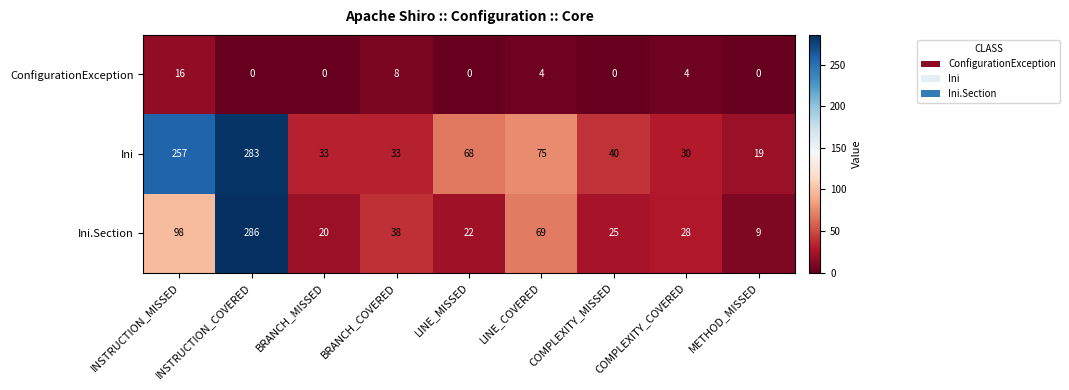

Rank the series by their average value, from highest to lowest.

Ini, Ini.Section, ConfigurationException